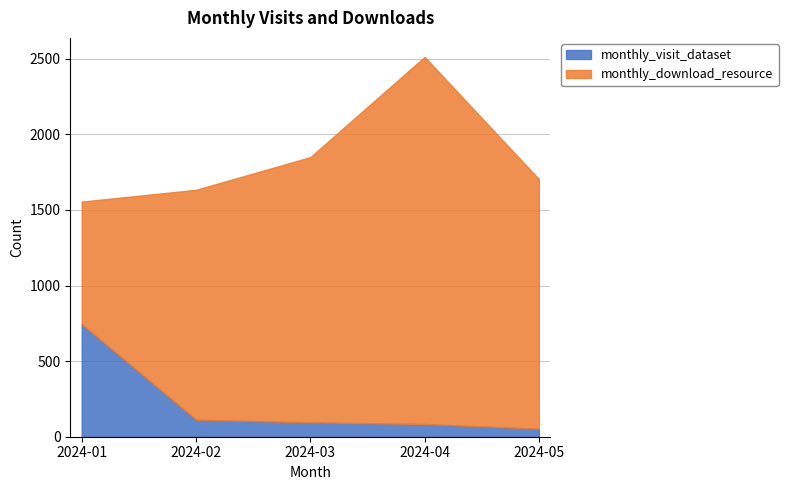

List the series in order of their overall mean, highest first.

monthly_download_resource, monthly_visit_dataset